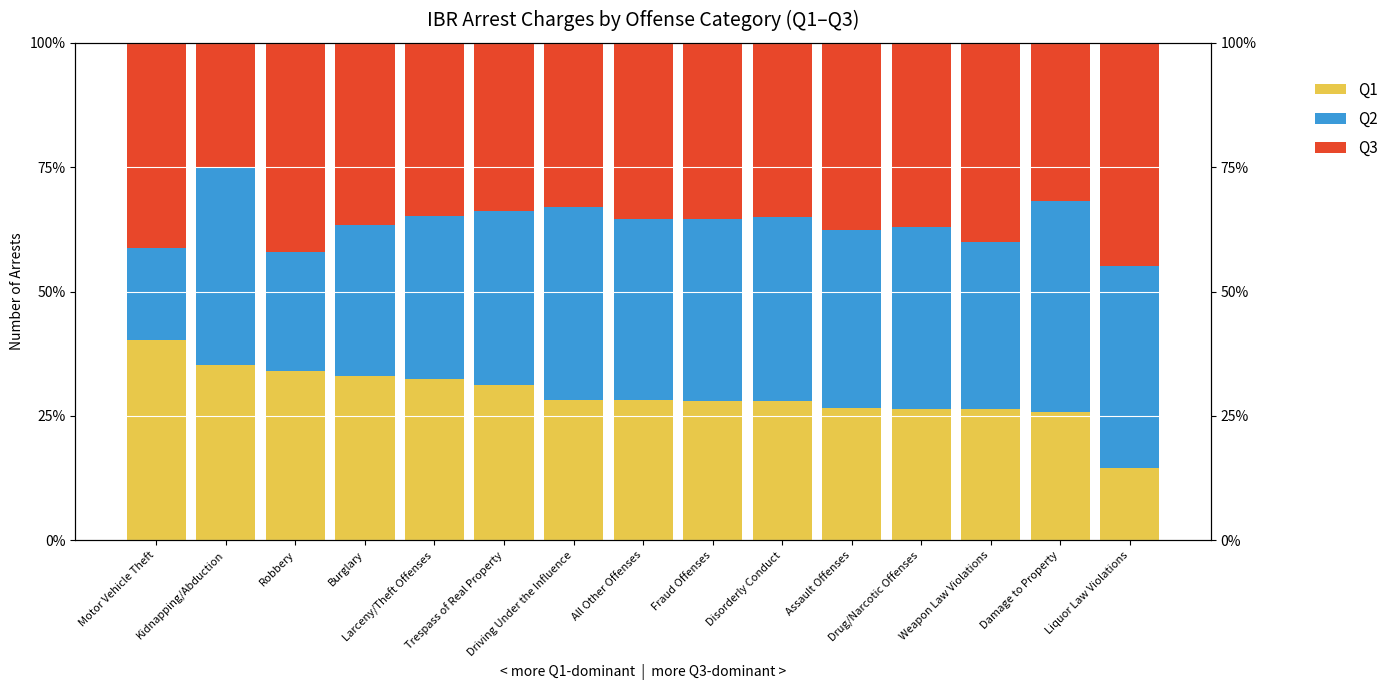

Which series has the largest range (max minus min)?

Q1